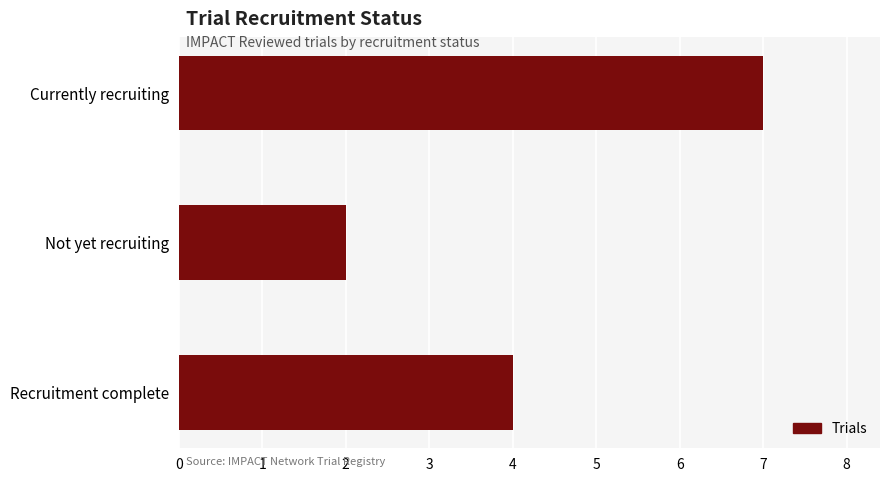

Reading top to bottom, extract all data points from this chart.

Currently recruiting=7	Not yet recruiting=2	Recruitment complete=4